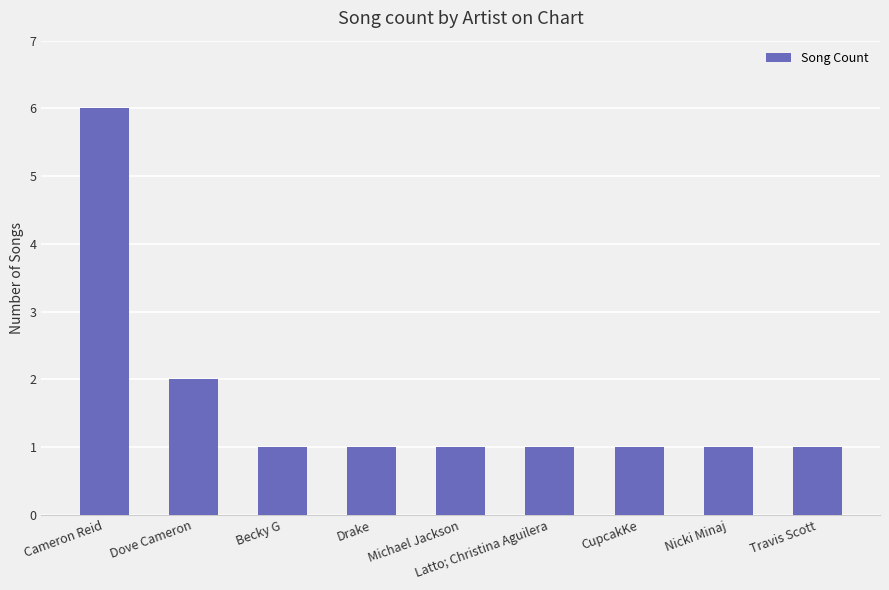

What is the label of the 4th bar from the right?

Latto; Christina Aguilera